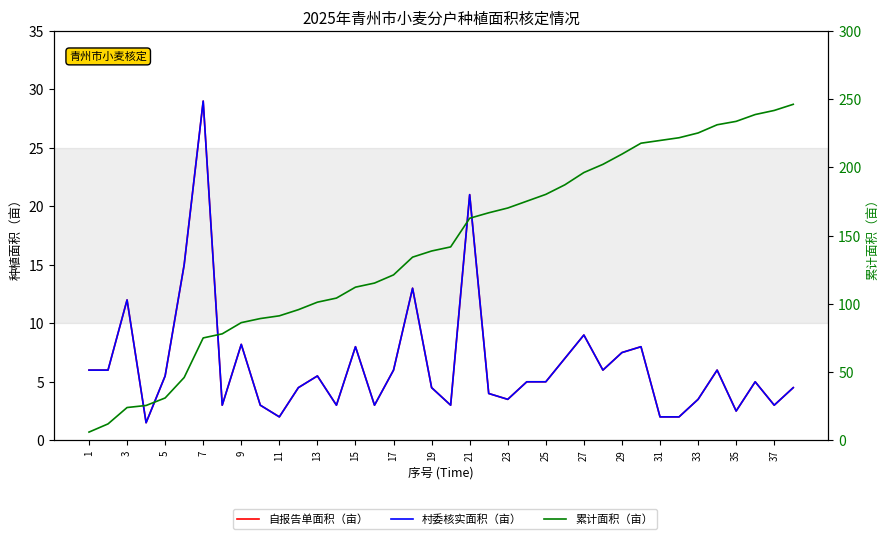

What is the value of the 自报告单面积（亩） point at the 33rd from the left?

3.5